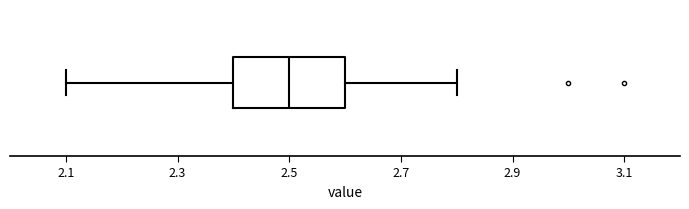

Read this box plot against the x-axis: the position of the median line, the range covered by the box, and the ends of both whiskers. The values are not printed on the chart, so give them approximately, as read against the axis.

median 2.5, box 2.4 to 2.6, whiskers 2.1 to 2.8